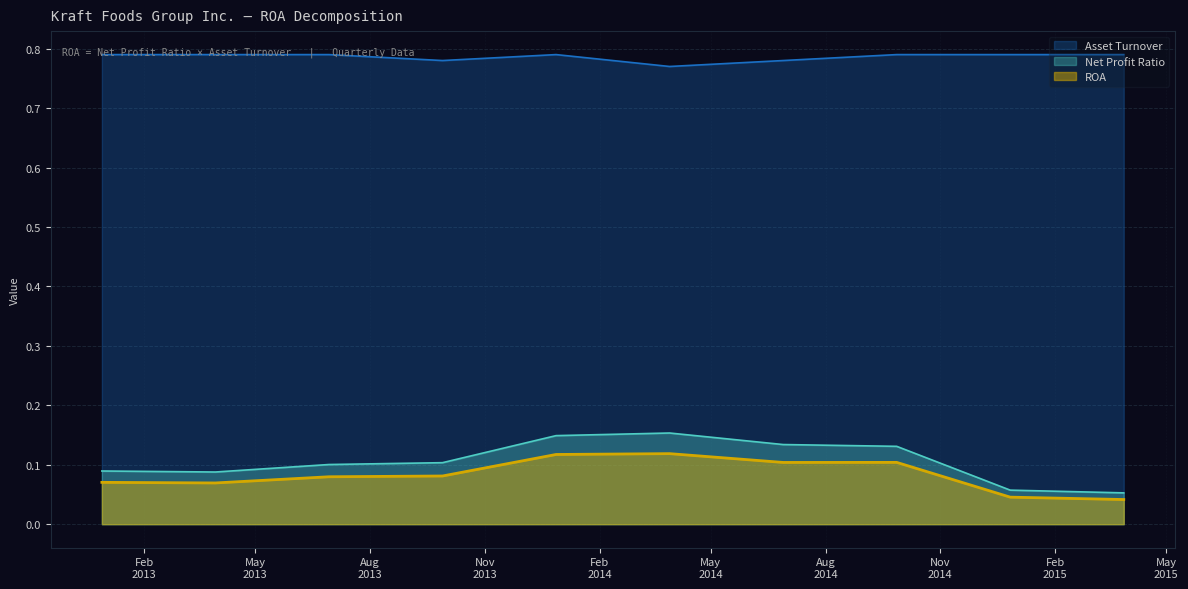

Between 2012-12-29 and 2014-09-27, which series saw the biggest shift?

Net Profit Ratio